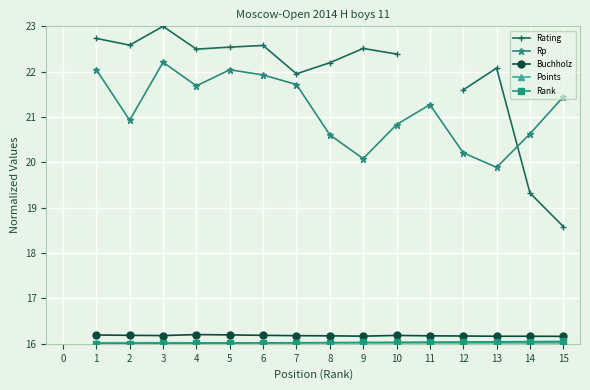

How many lines are shown in the chart?

5